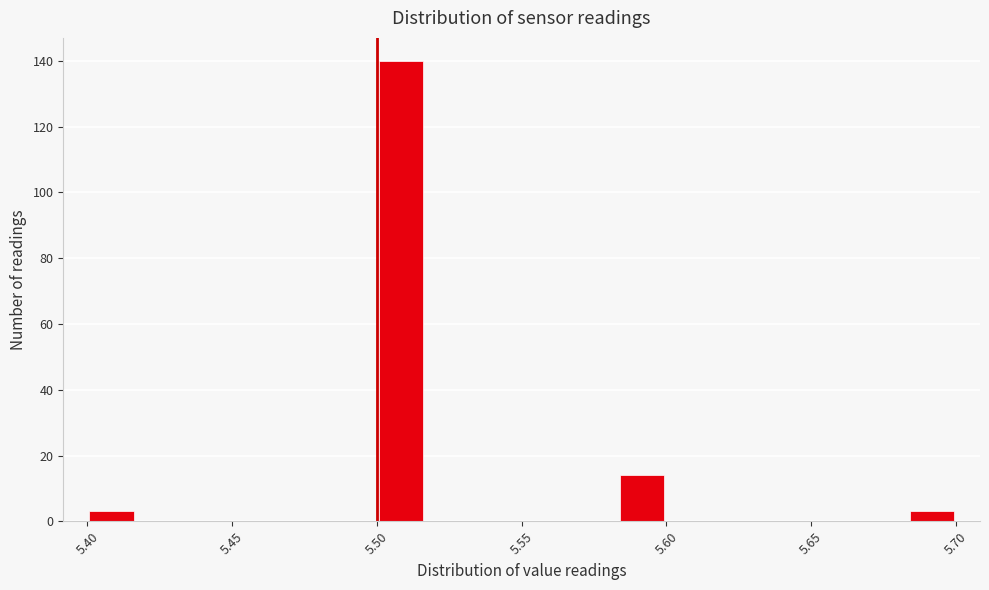

Read against the x-axis, roughly where is the centre of the tallest bar?

5.510